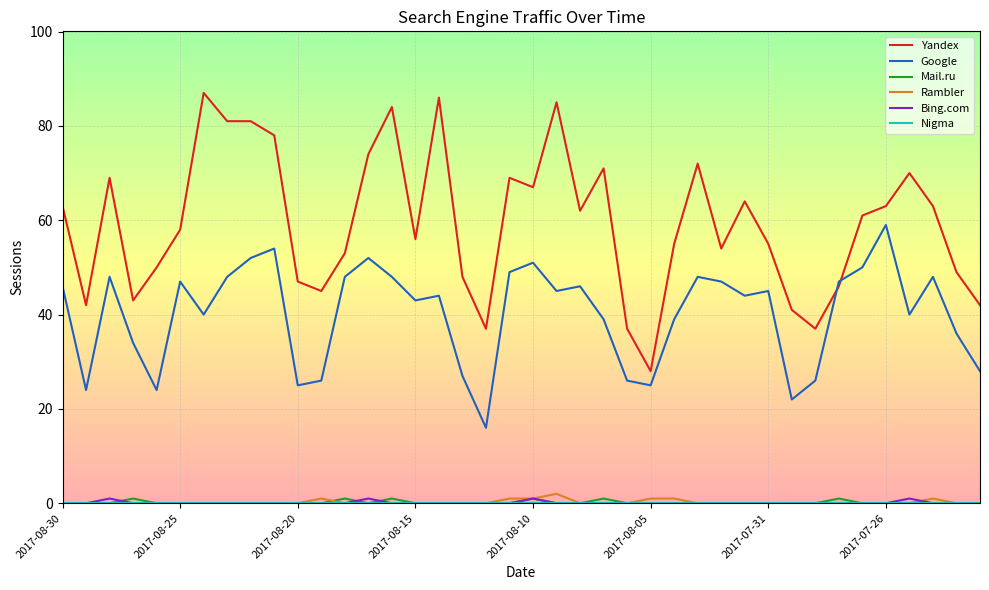

After their last crossing, which series has the higher values: Google or Yandex?

Yandex